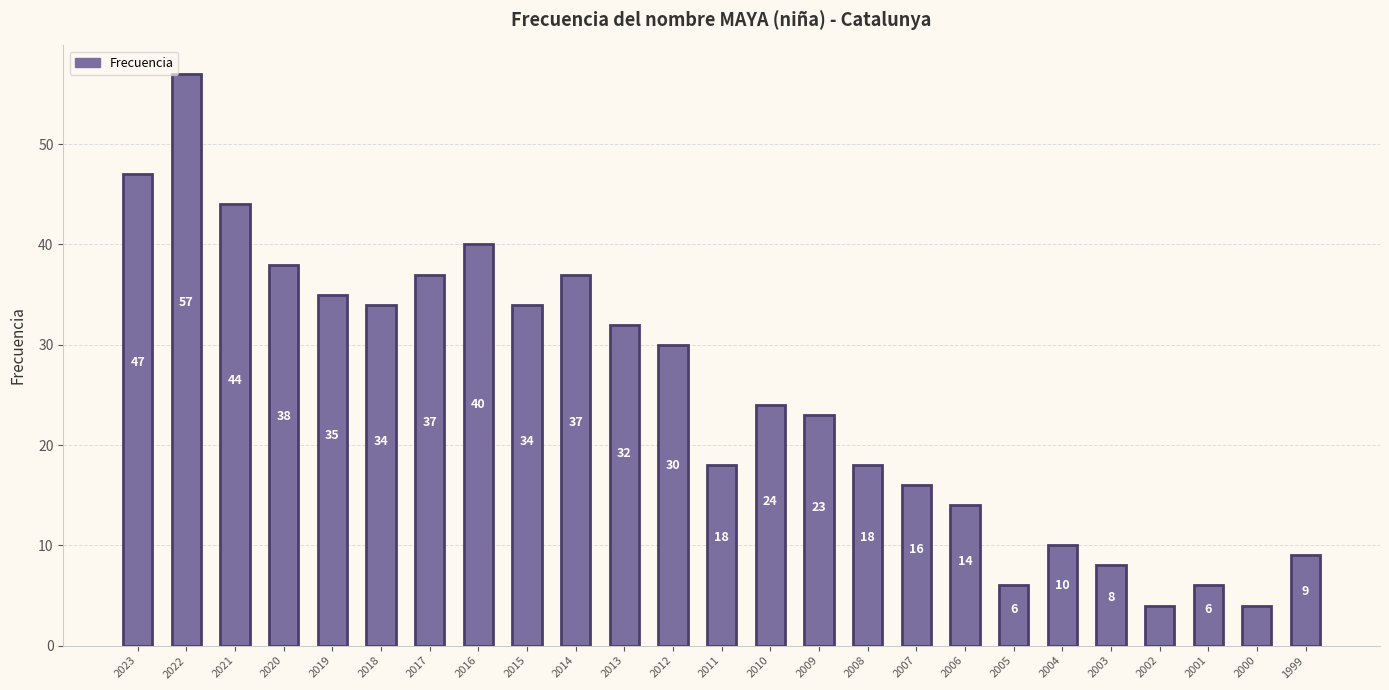

How many distinct data groups are displayed?

1